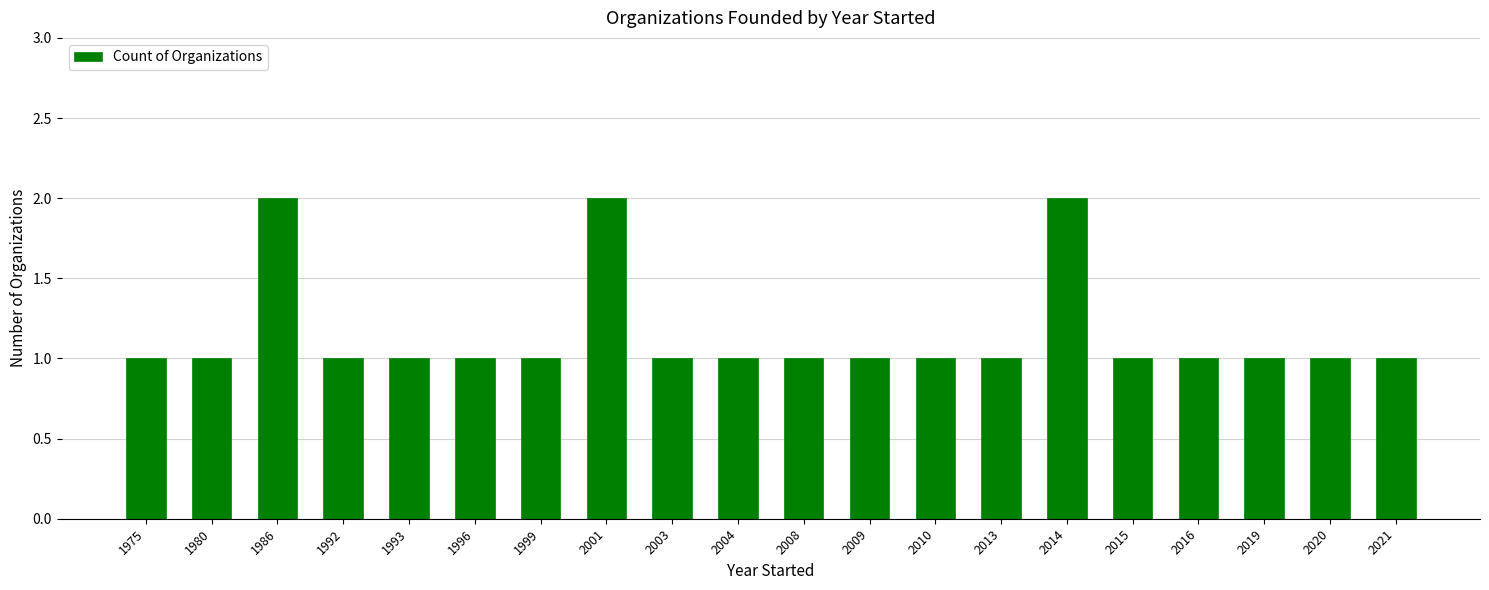

How many bars are there in total?

20